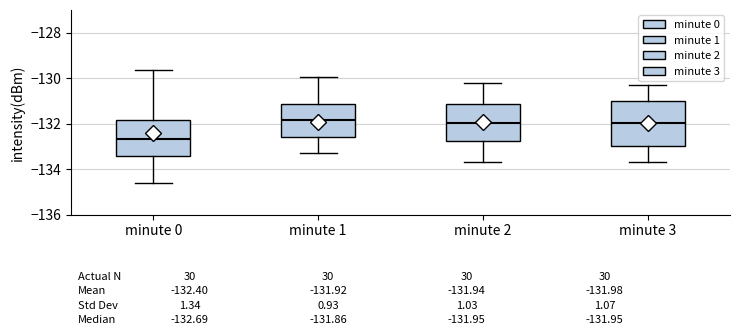

Which box is the tallest, from its lower edge to its upper edge?

minute 3